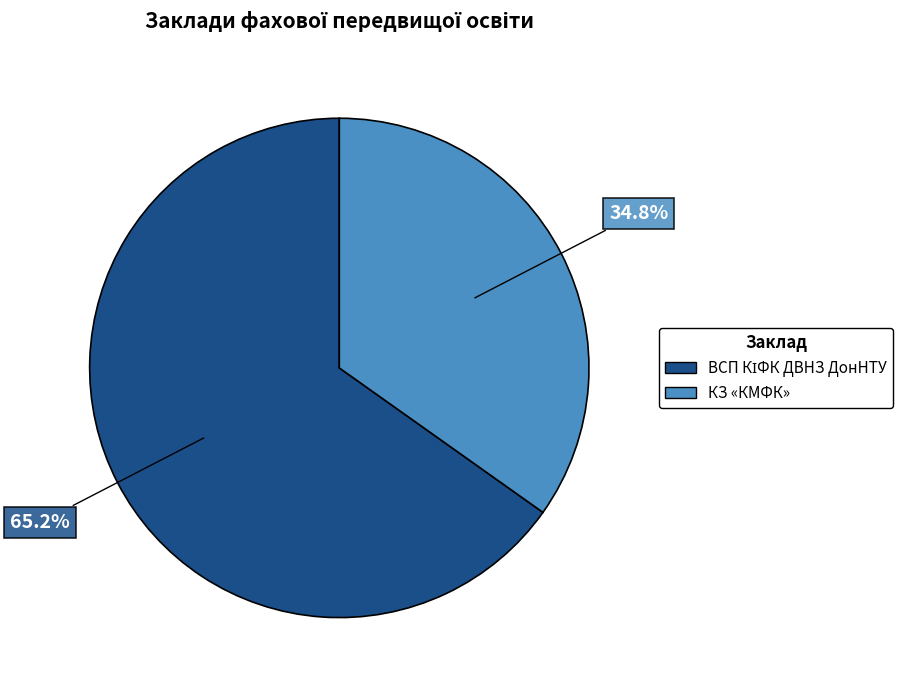

Count the number of slices in the pie.

2